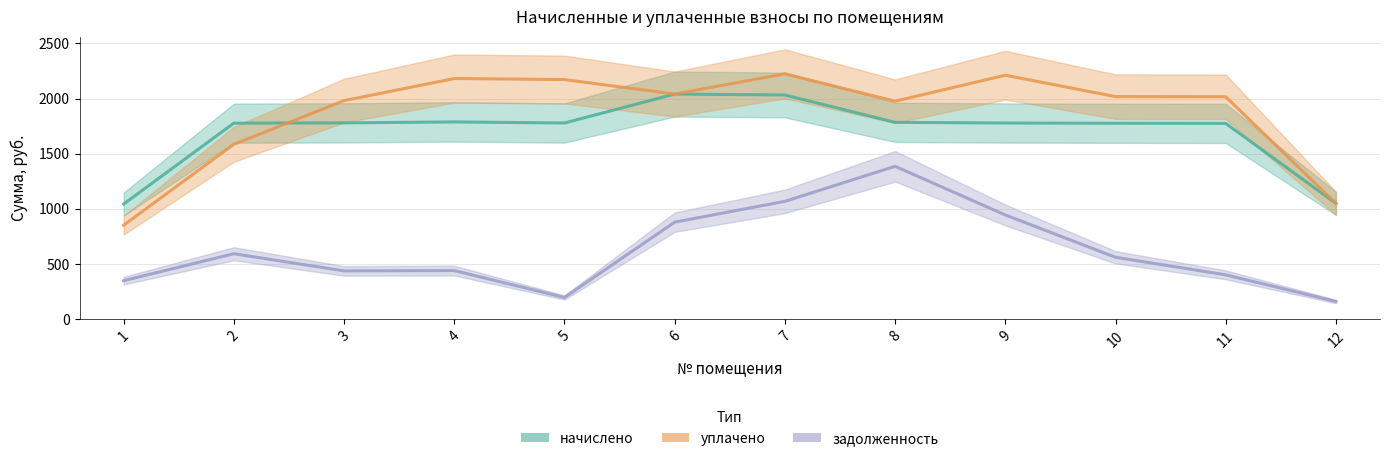

How many lines are shown in the chart?

3